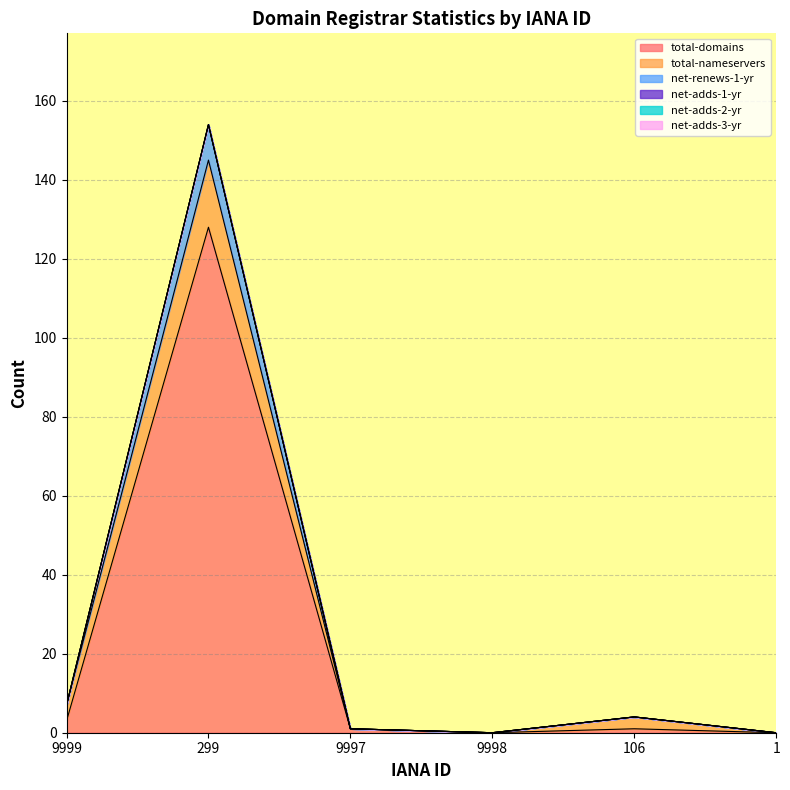

True or false: net-adds-2-yr and total-domains cross at least once.

False